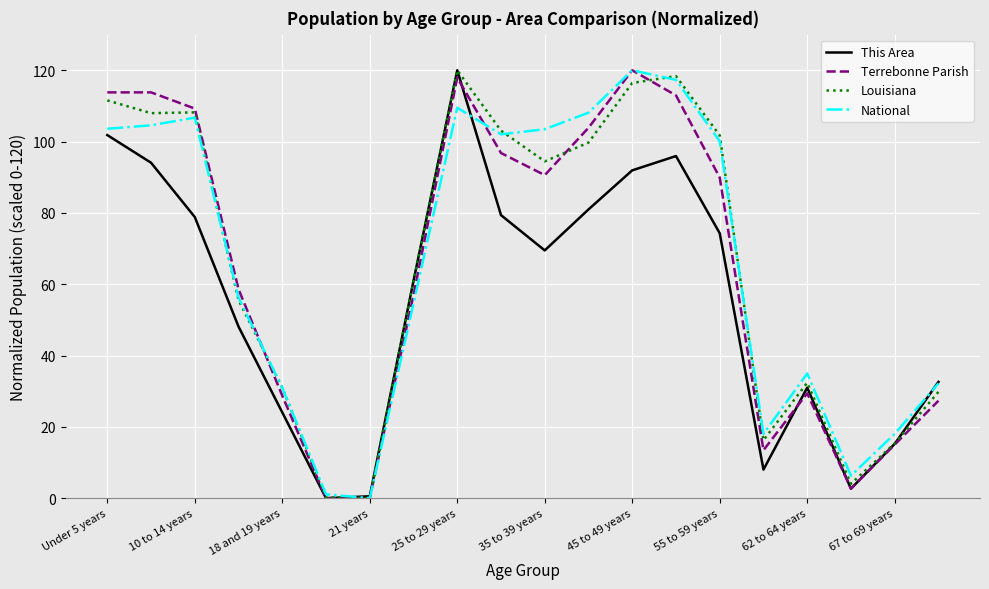

What are all the series names shown in the legend?

This Area, Terrebonne Parish, Louisiana, National